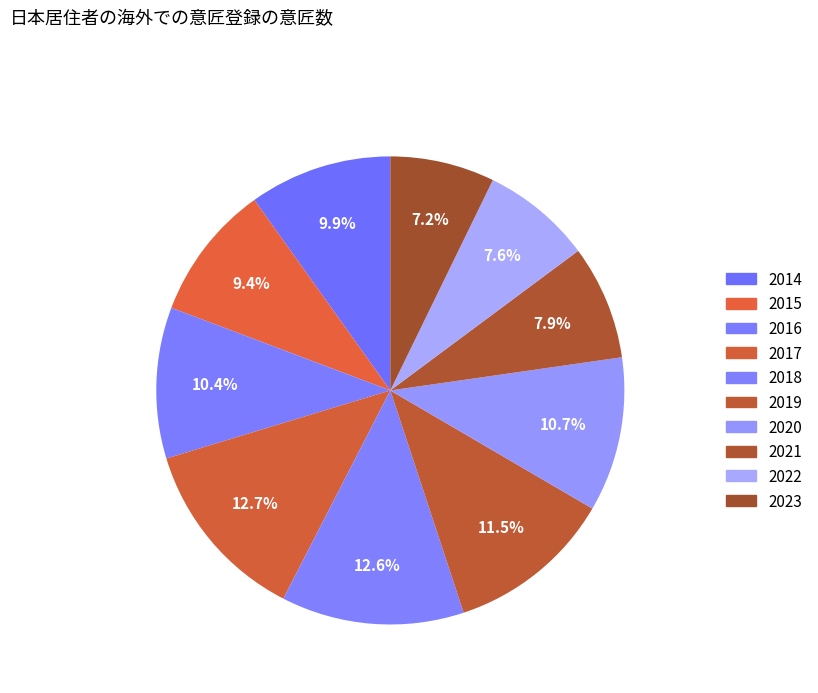

Is it true that 2020 is 1% of the pie?

False